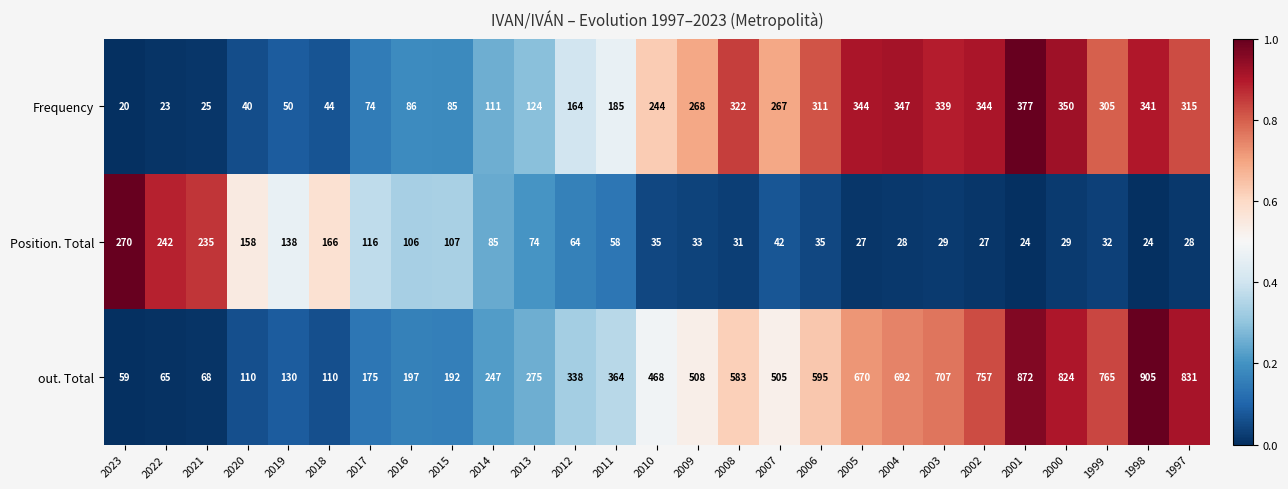

Which series has the largest total across all categories?

out. Total